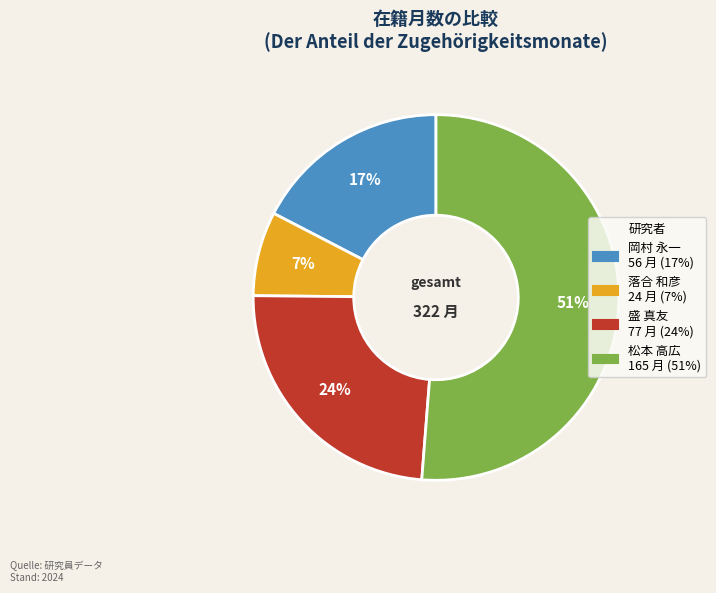

Is there any slice that represents more than half of the pie?

Yes